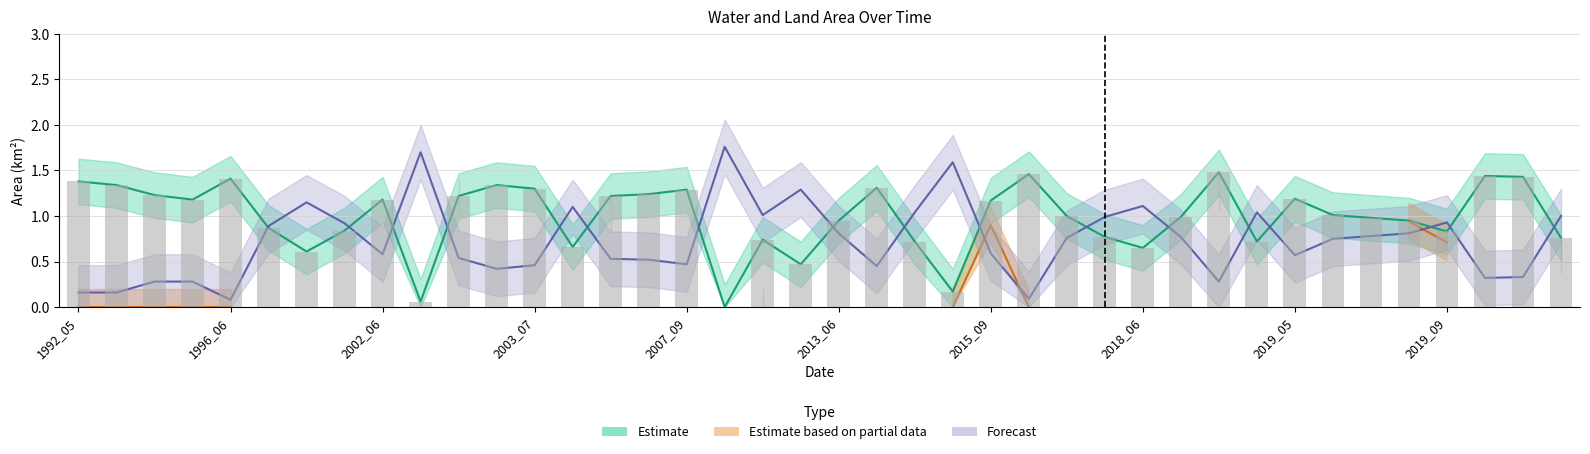

The value of landArea at 2011_08 is 0.4. True or false?

False